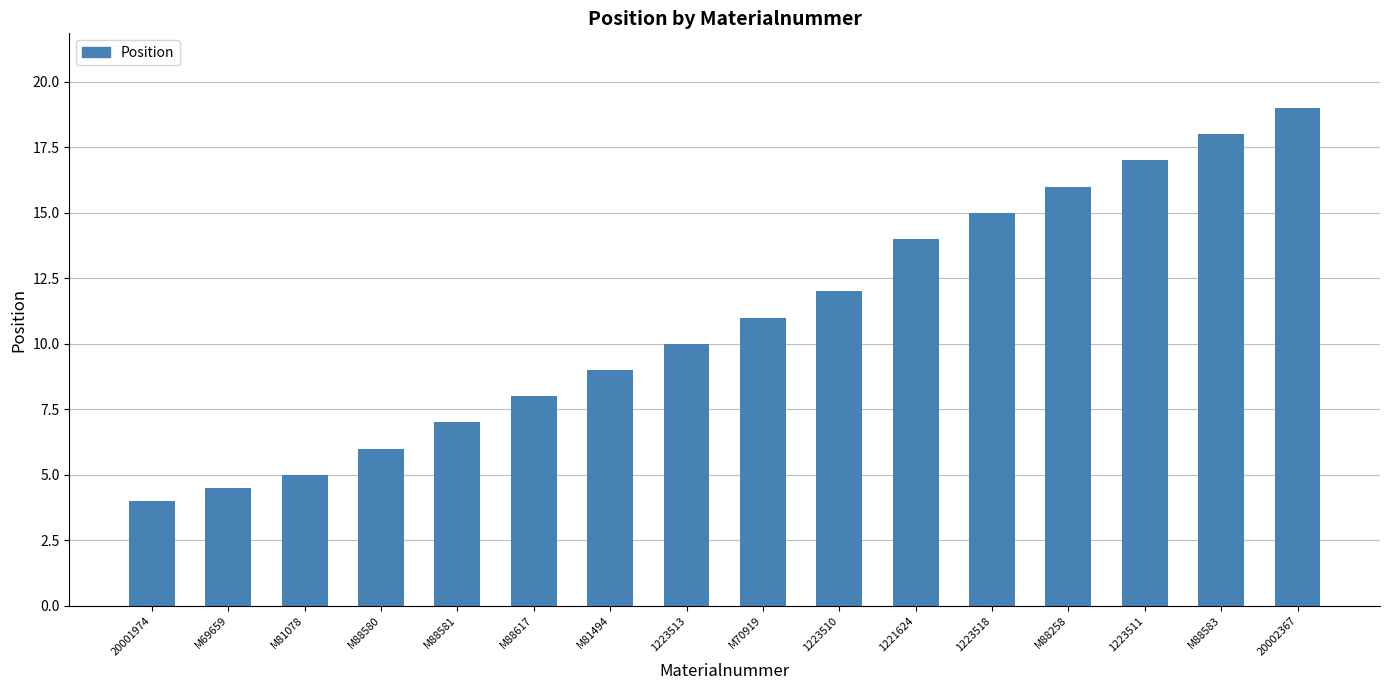

What is the approximate value at 20002367?

19.0